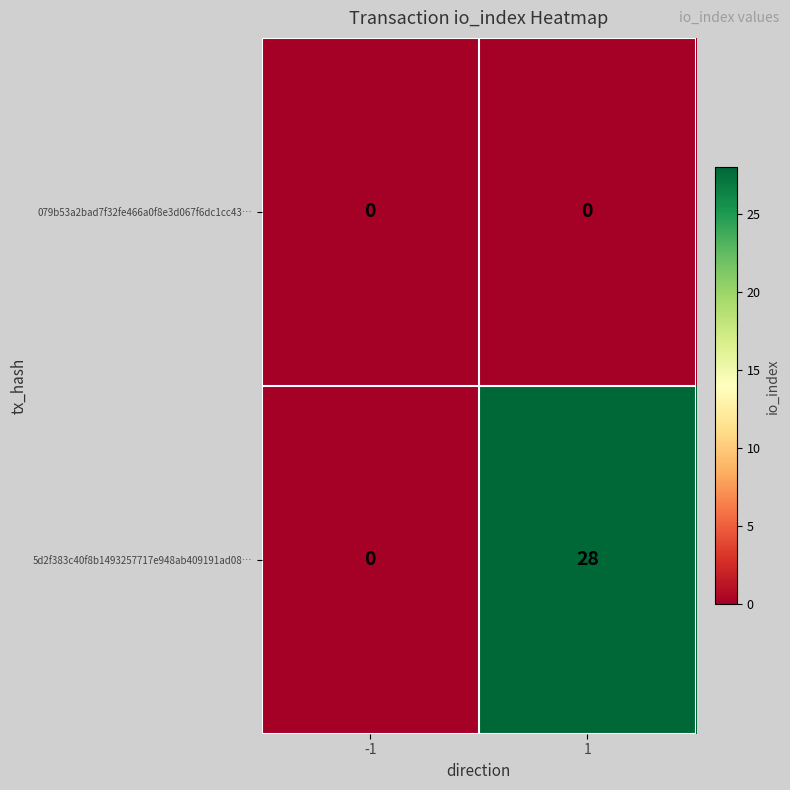

Reading left to right, what are all the values shown in this chart?

079b53a2bad7f32fe466a0f8e3d067f6dc1cc43…: -1=0	1=0
5d2f383c40f8b1493257717e948ab409191ad08…: -1=0	1=28